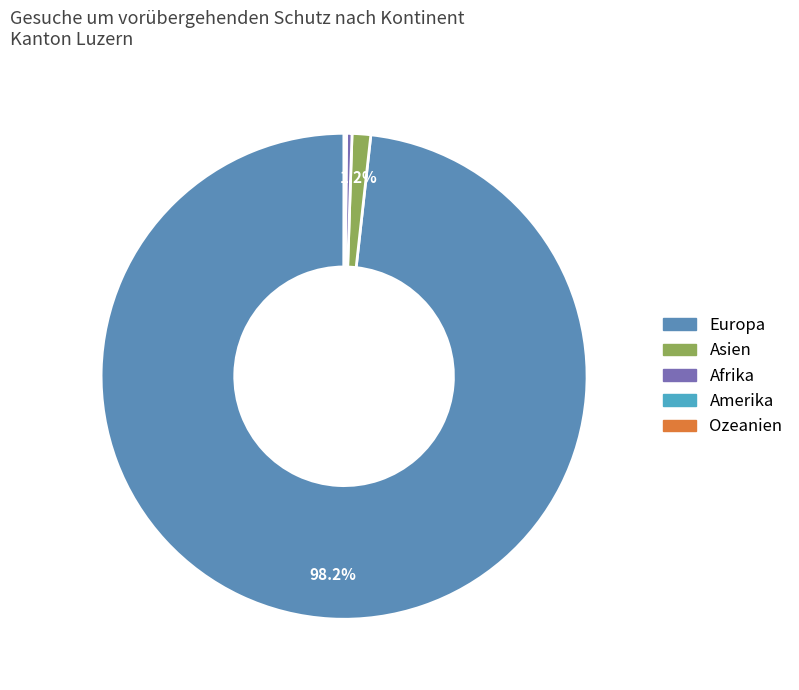

Does any single category account for the majority?

Yes